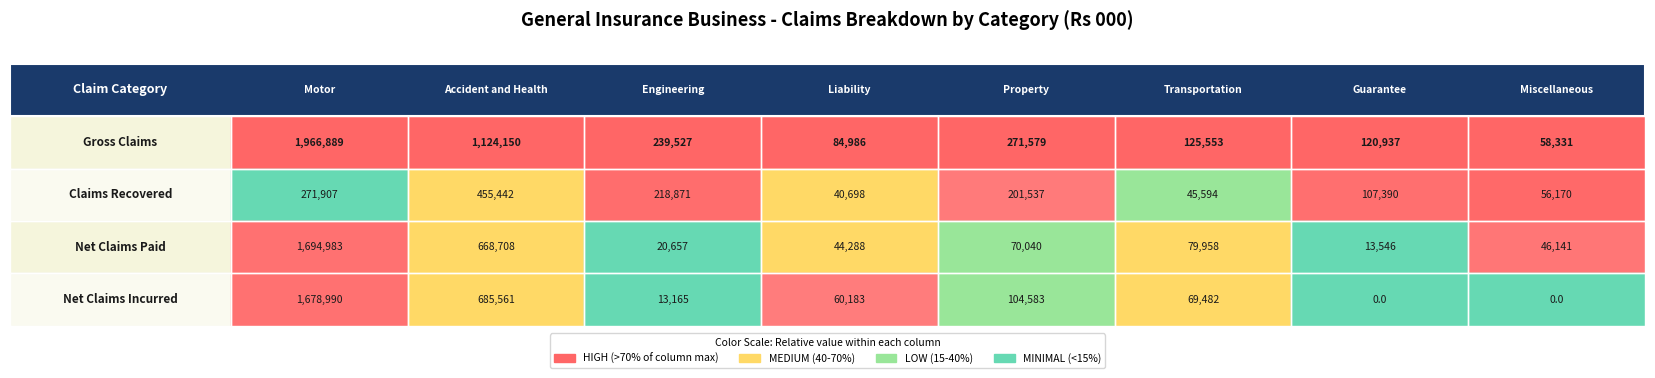

Reading left to right, extract all data points from this chart.

Motor: 1966888.8	271906.8	1694982.9	1678989.8
Accident and Health: 1124150.1	455441.5	668707.5	685560.8
Engineering: 239527.3	218870.9	20657.4	13165.1
Liability: 84985.7	40698.3	44288.4	60183.2
Property: 271578.6	201537.3	70040.3	104583.0
Transportation: 125552.5	45594.5	79958.1	69481.9
Guarantee: 120937.1	107390.0	13546.0	0.0
Miscellaneous: 58331.0	56169.8	46141.2	0.0